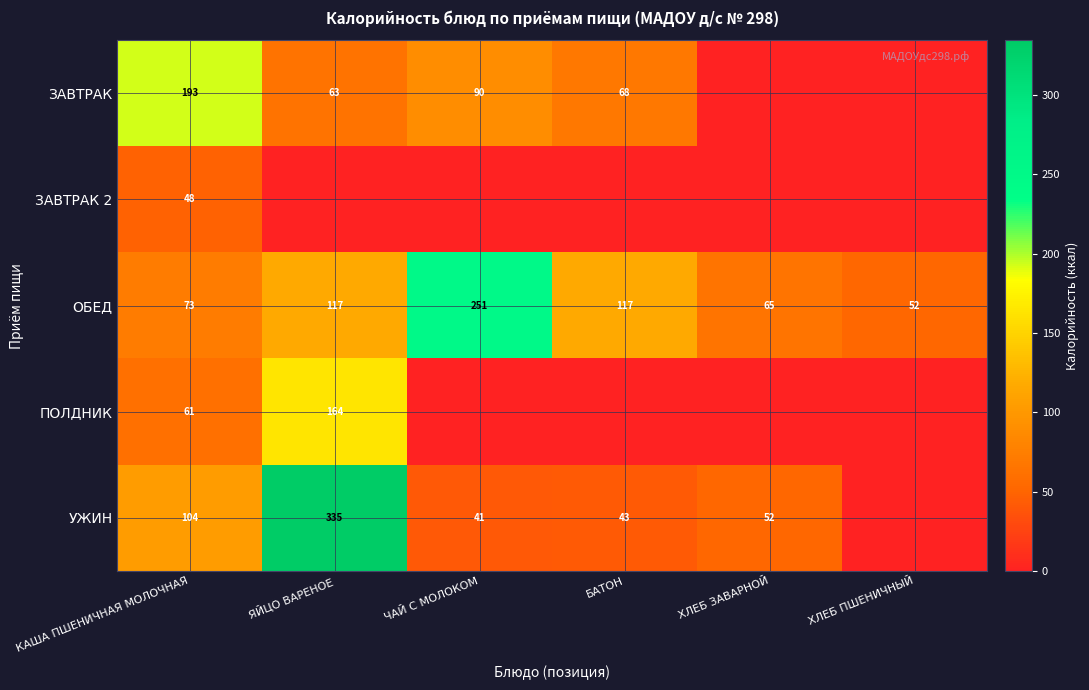

At how many categories does at least one series exceed 189?

3